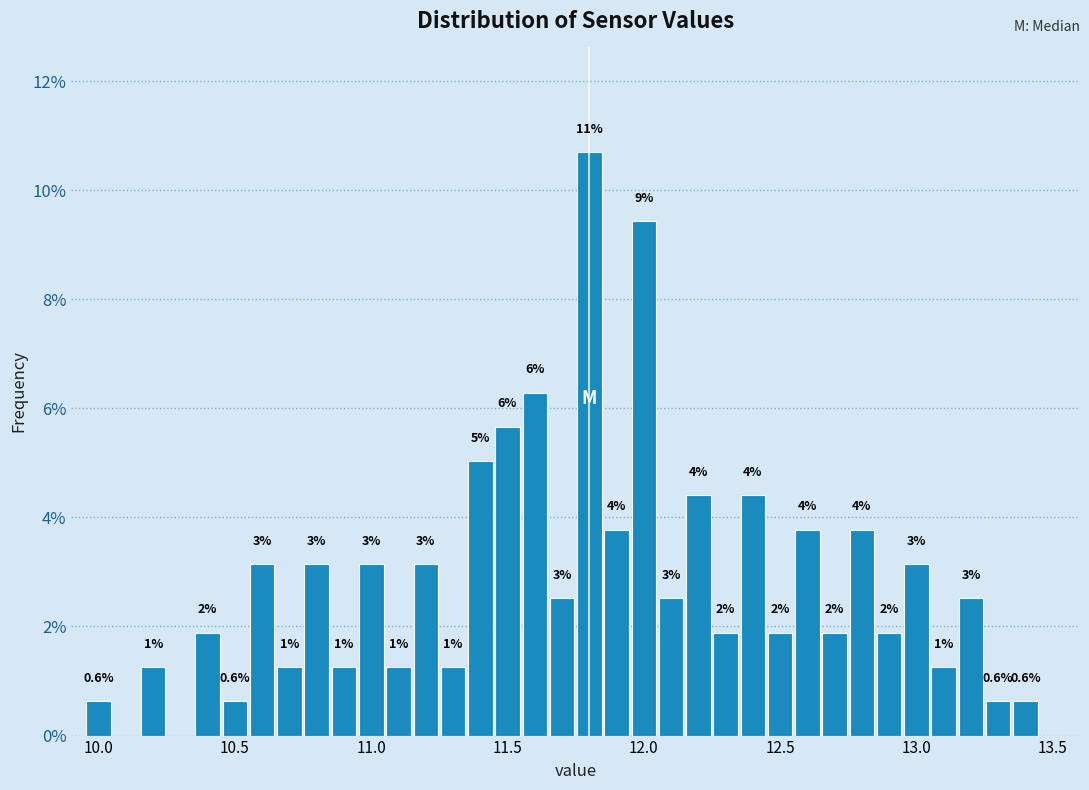

Read against the x-axis, roughly where is the centre of the tallest bar?

11.80